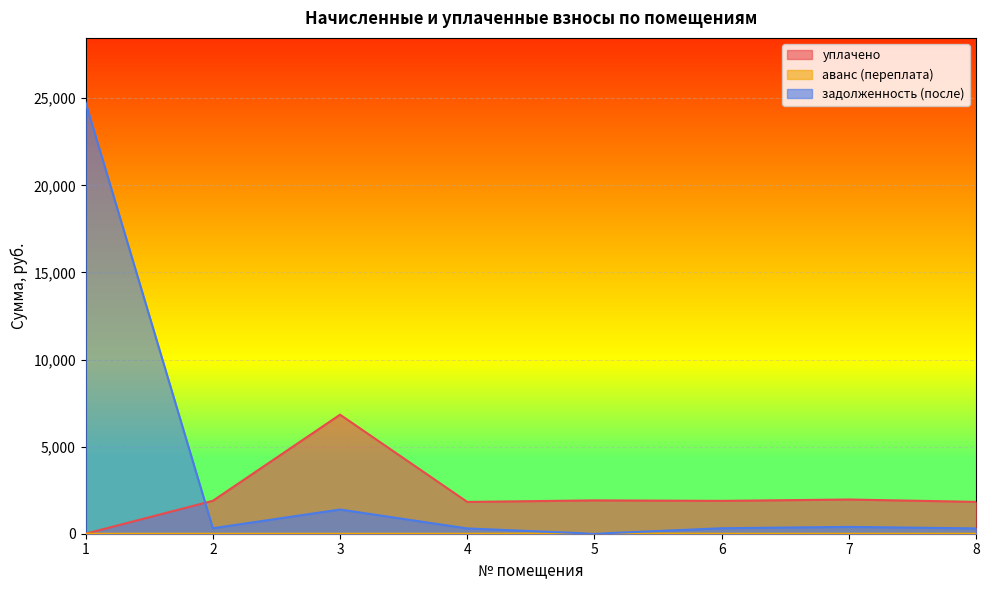

Which category has the lowest value across all series?

1